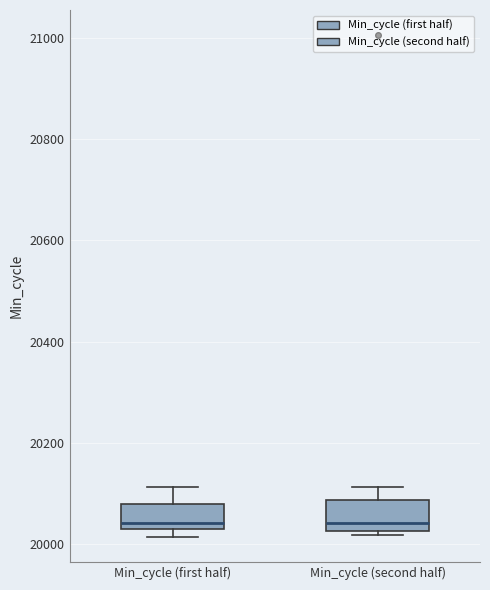

Reading left to right, read every box against the y-axis: the position of its median line, the range the box covers, and the ends of its whiskers. The values are not printed on the chart, so give them approximately, as read against the axis.

Min_cycle (first half): median 20040, box 20020 to 20080, whiskers 20020 (just below the box's lower edge) to 20120
Min_cycle (second half): median 20040, box 20020 to 20080, whiskers 20020 (just below the box's lower edge) to 20120